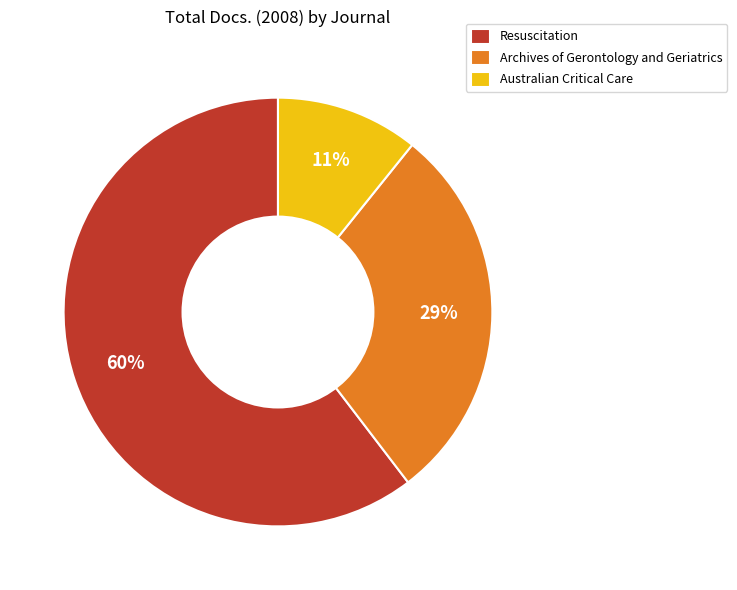

Rank the categories by value from lowest to highest.

Australian Critical Care, Archives of Gerontology and Geriatrics, Resuscitation